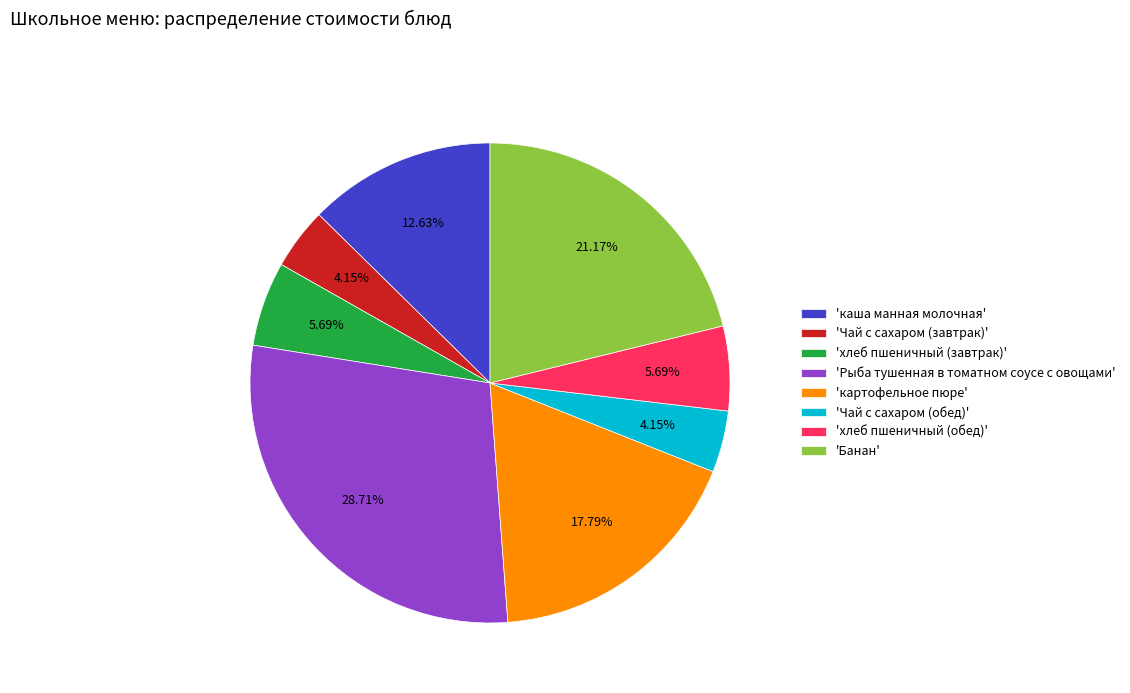

What is the ratio of the value at 'Чай с сахаром (завтрак)' to the value at 'Чай с сахаром (обед)'?

1.0